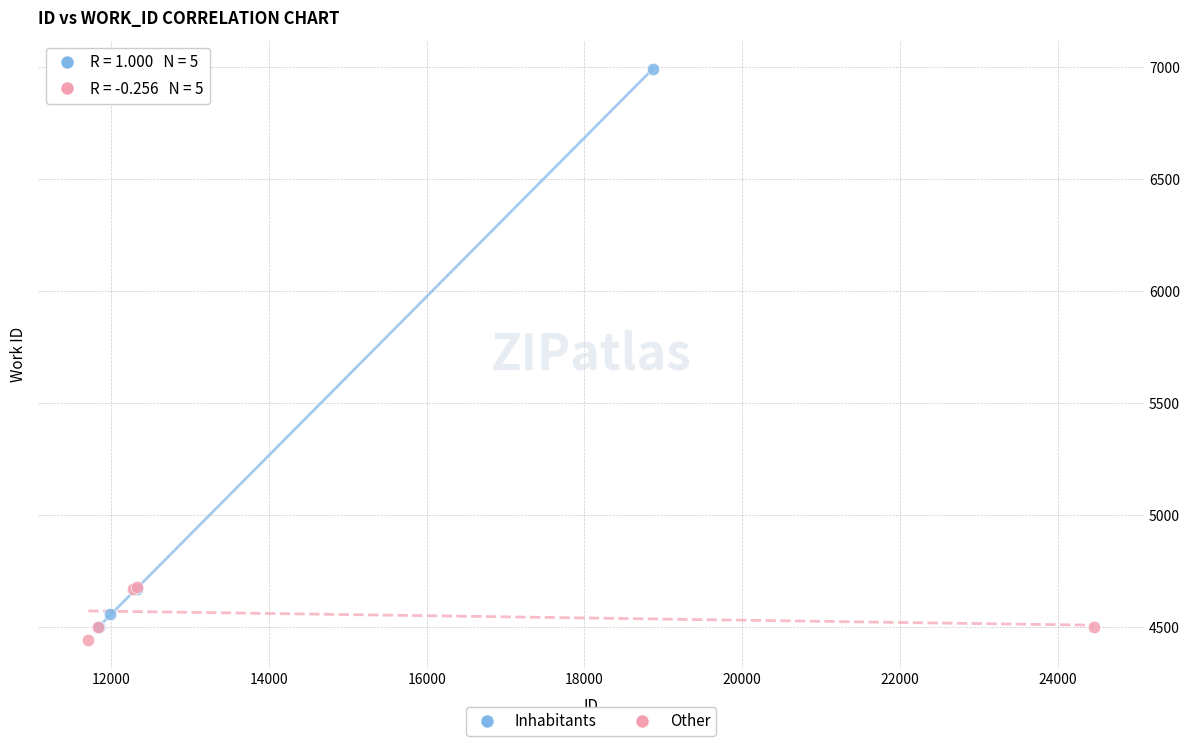

Which series contains the lowest Y value?

Other